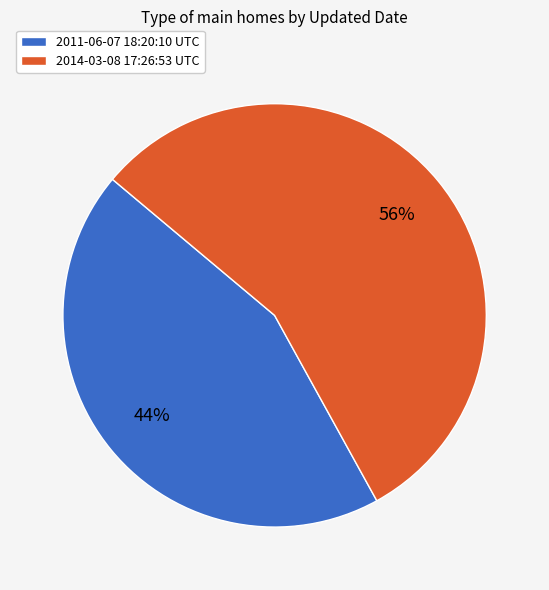

Which category has the smallest portion of the pie?

2011-06-07 18:20:10 UTC